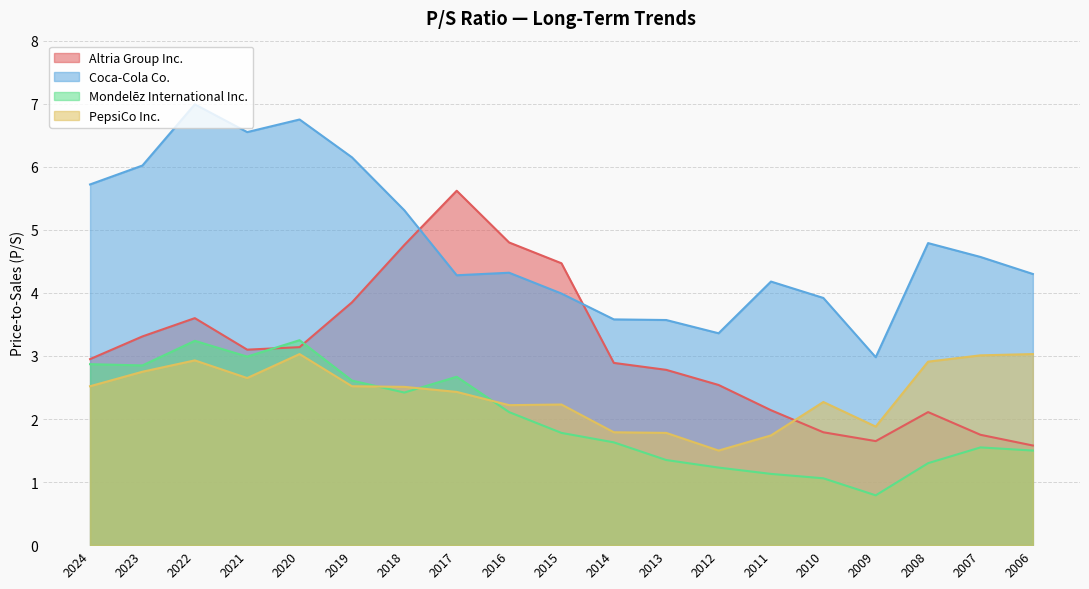

True or false: Altria Group Inc. has more than 0 interior local peaks.

True